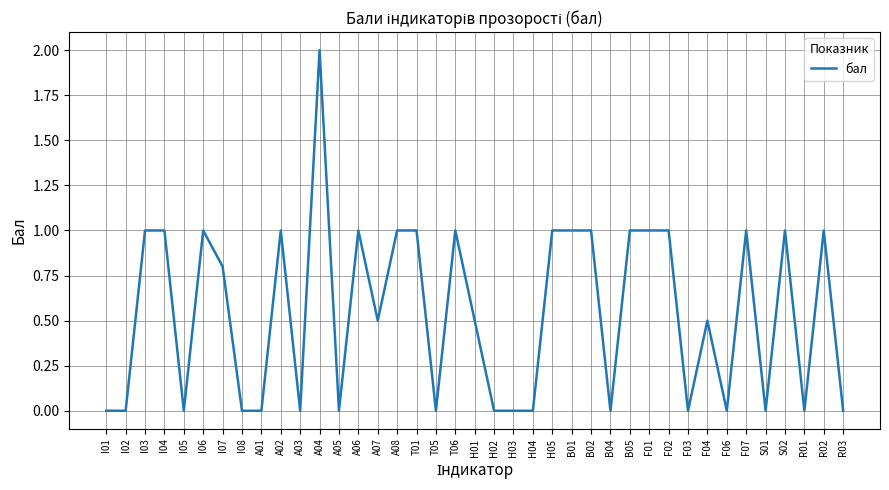

What is the difference between the second highest and minimum values?

1.0